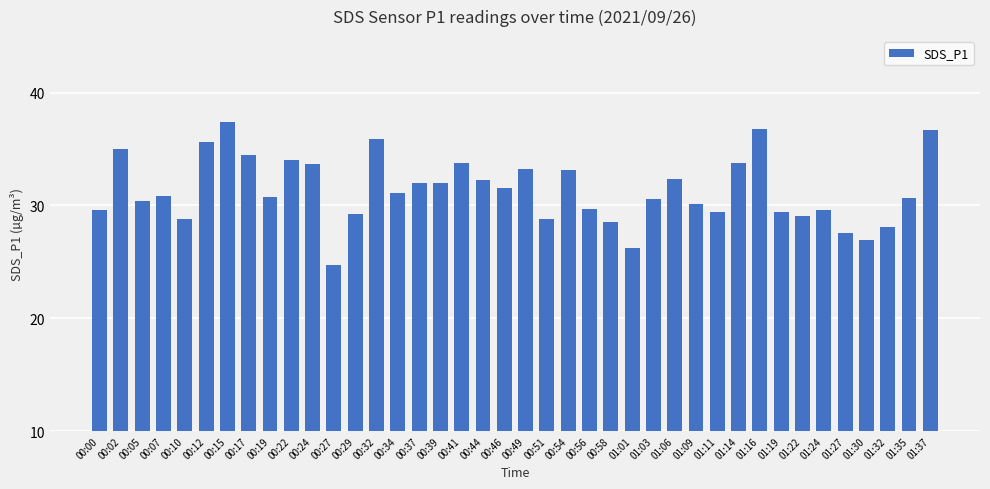

How many distinct data groups are displayed?

1